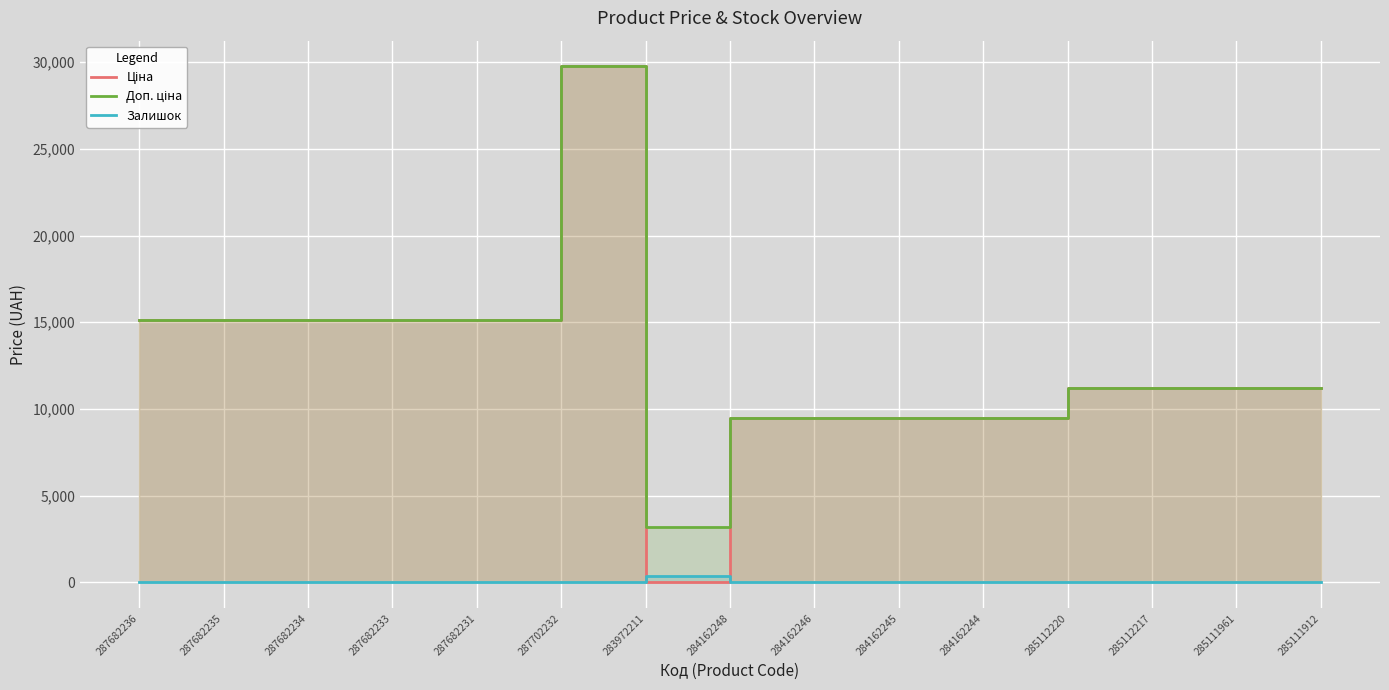

What is the label of the 5th point from the right?

284162244